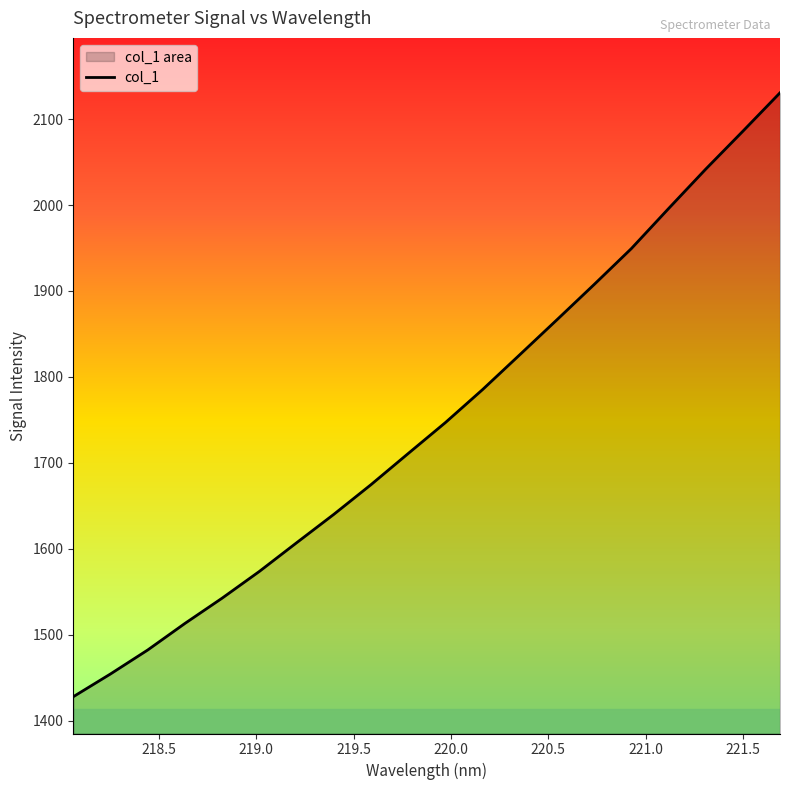

What is the difference between the maximum and minimum values?

703.0